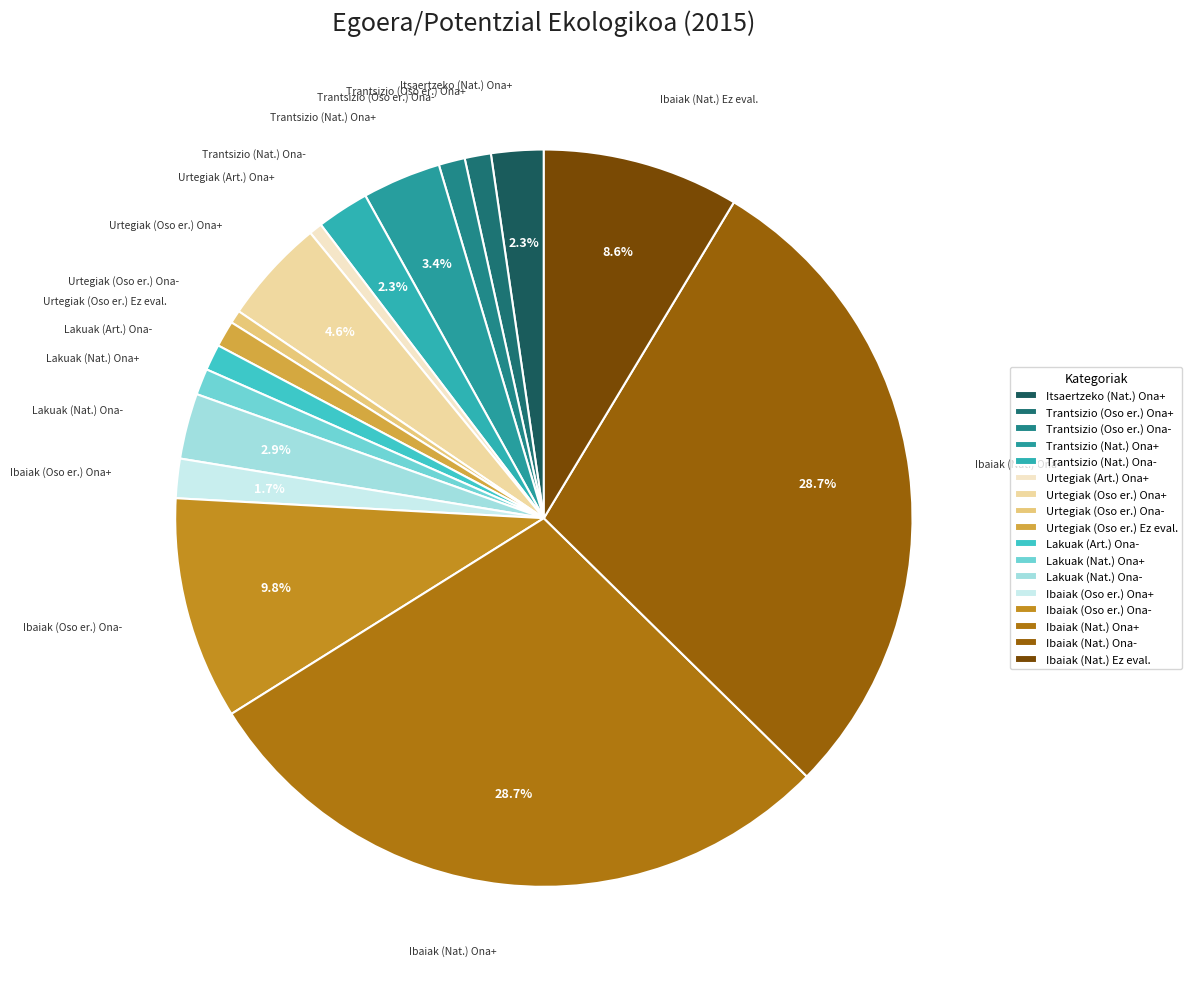

Combined, do Urtegiak (Oso er.) Ona+ and Trantsizio (Oso er.) Ona- account for over 50%?

No